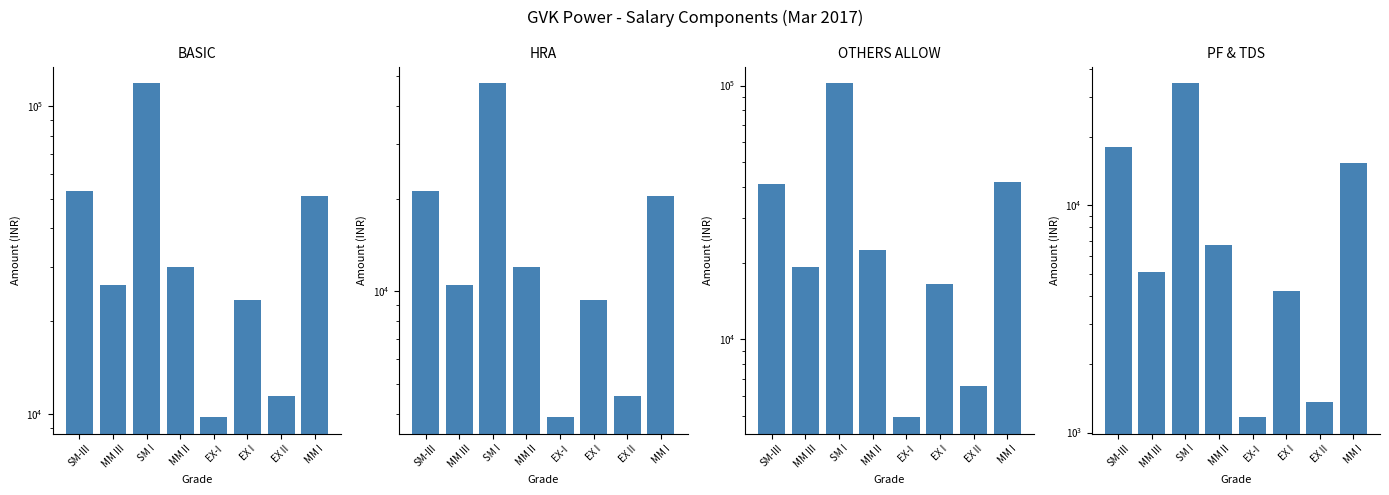

Count the number of data series in this chart.

4